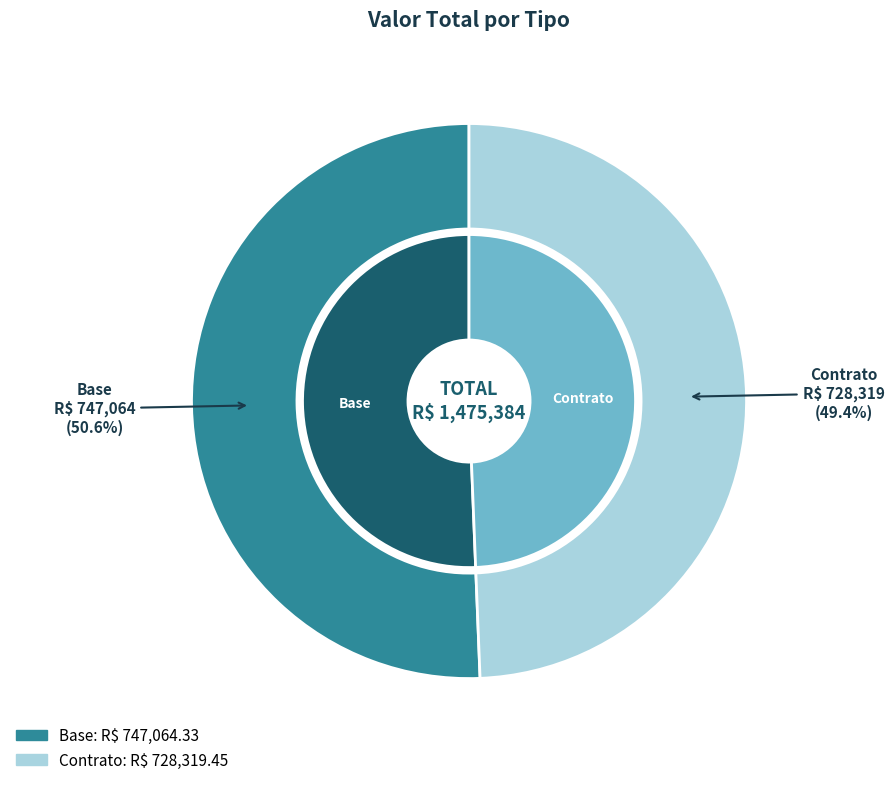

What percentage is the Base slice, to the nearest percent?

51%